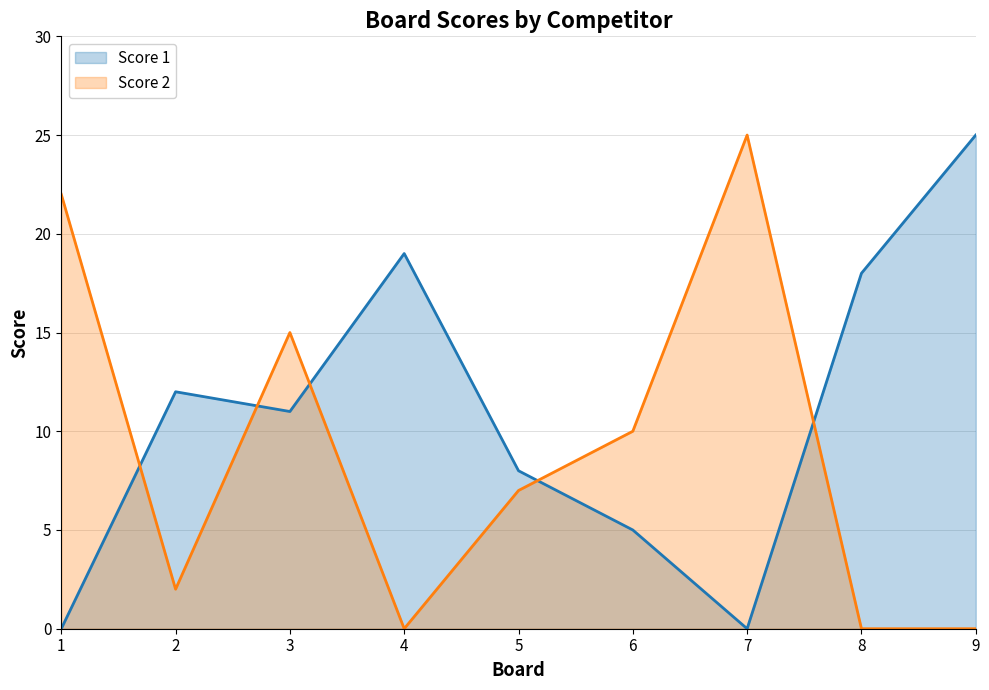

What is the highest value of the Score 2 series?

25